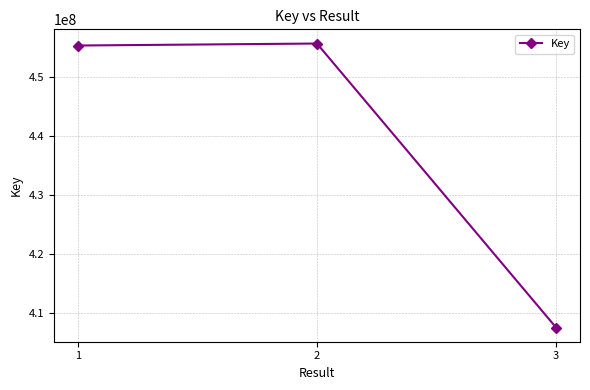

Reading left to right, what are all the values shown in this chart?

455344111	455680997	407530230